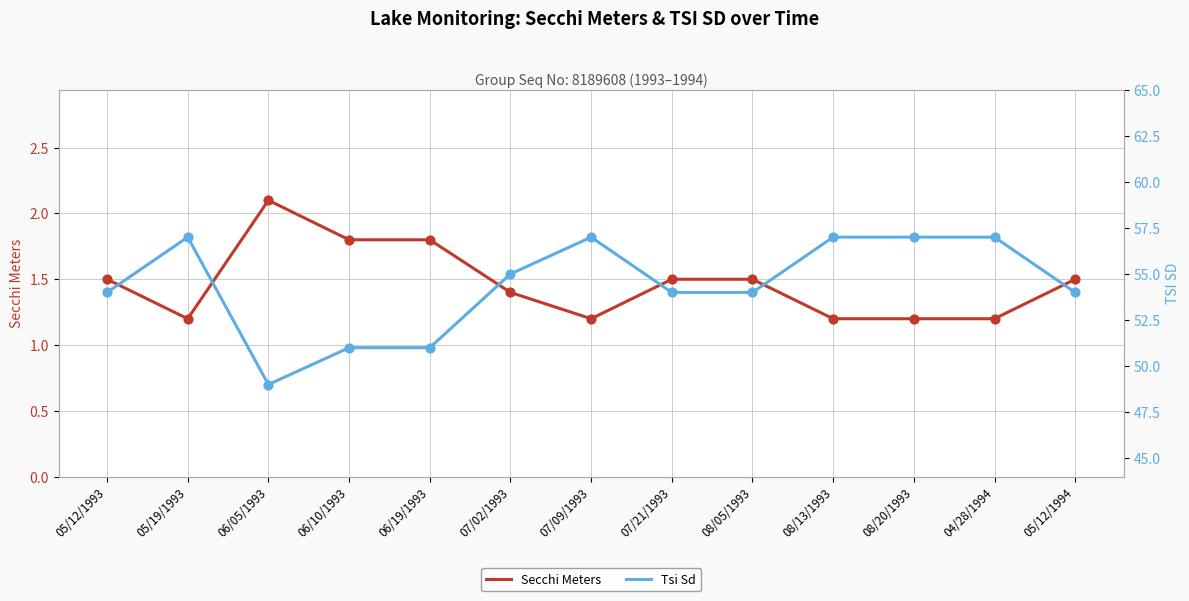

At how many categories does at least one series exceed 39?

13